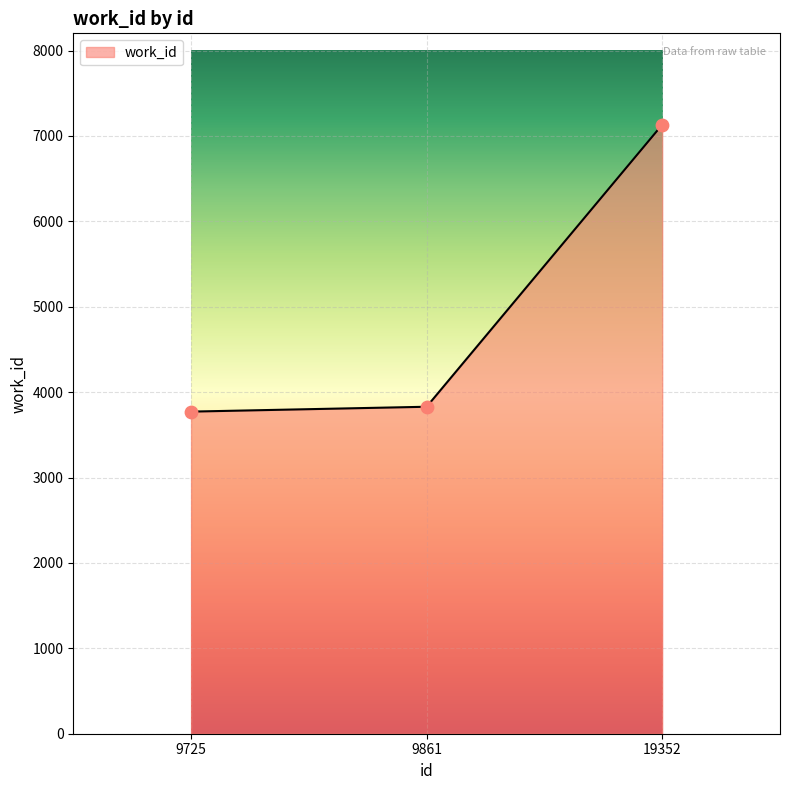

Which has a higher value, 19352 or 9861?

19352